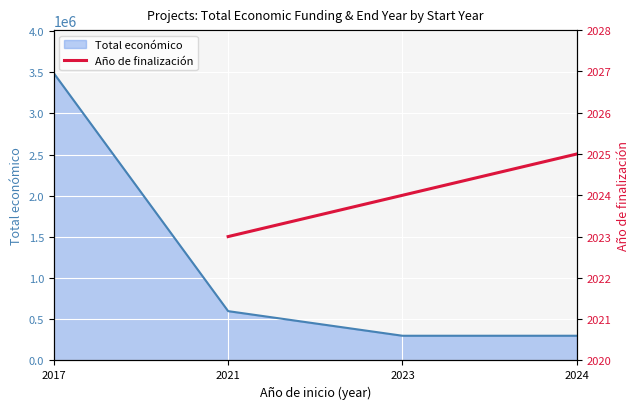

The value of Total económico at 2021 is 236107. True or false?

False